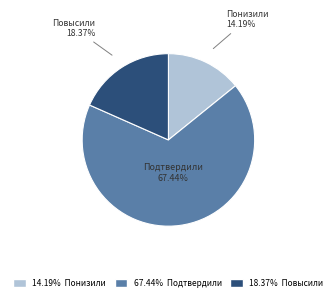

Does any single category account for the majority?

Yes